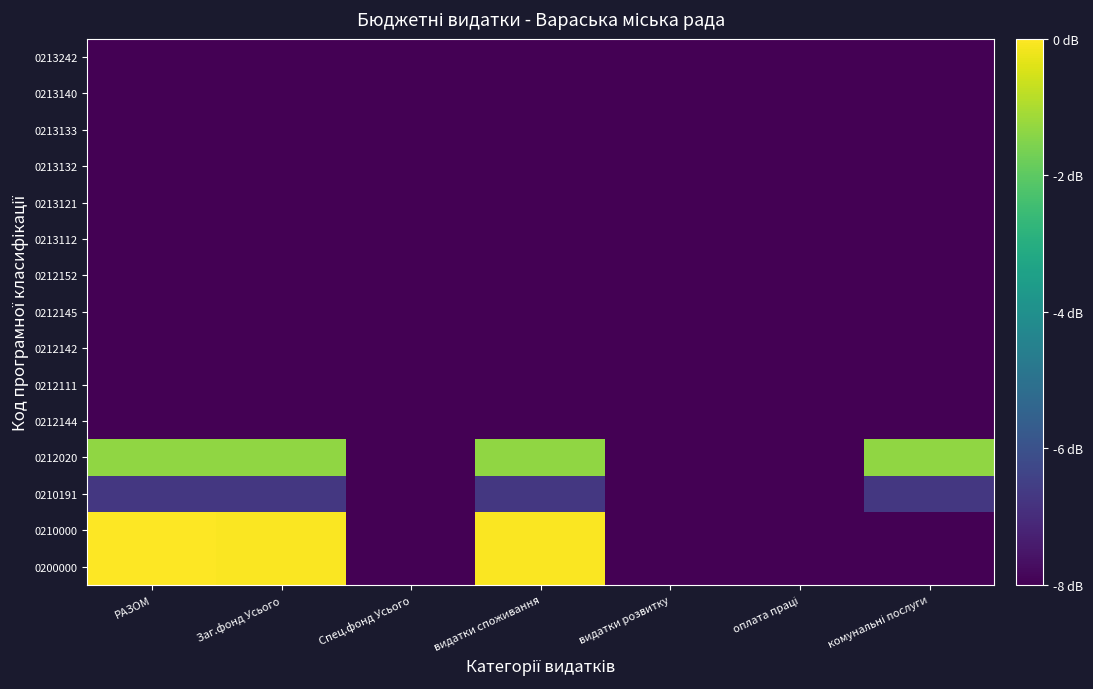

How many series are shown in this chart?

15